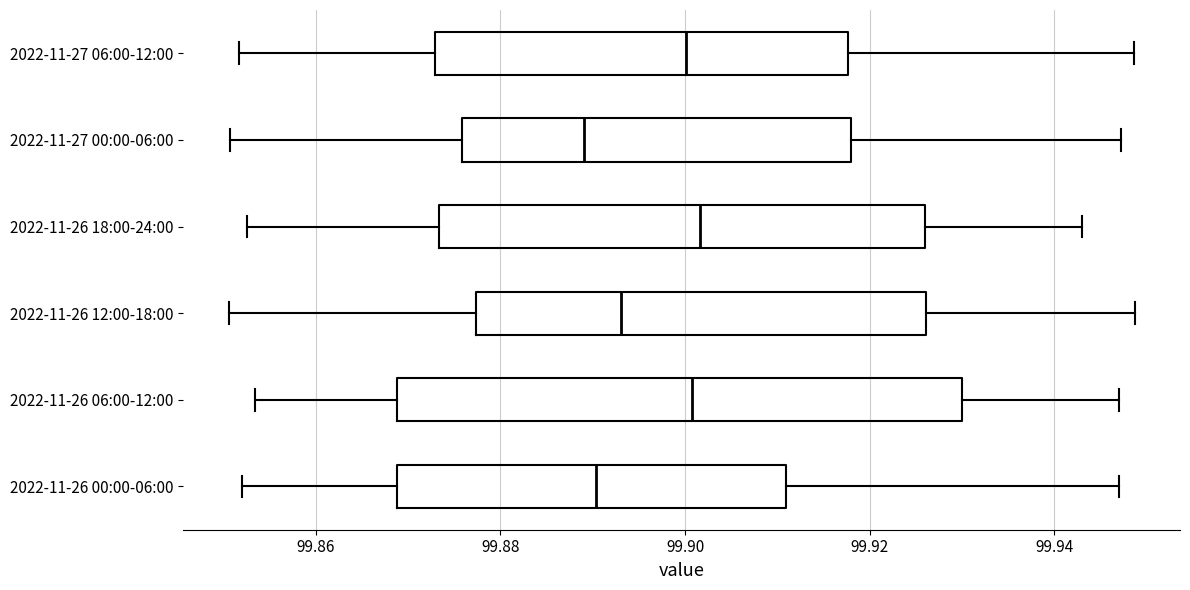

Reading bottom to top, transcribe this box plot: for each box, give where its median line is, the range the box spans, and where its two whiskers end, as read against the x-axis. The values are not printed on the chart, so give them approximately, as read against the axis.

2022-11-26 00:00-06:00: median 99.890, box 99.868 to 99.910, whiskers 99.852 to 99.946
2022-11-26 06:00-12:00: median 99.900, box 99.868 to 99.930, whiskers 99.854 to 99.946
2022-11-26 12:00-18:00: median 99.894, box 99.878 to 99.926, whiskers 99.850 to 99.948
2022-11-26 18:00-24:00: median 99.902, box 99.874 to 99.926, whiskers 99.852 to 99.942
2022-11-27 00:00-06:00: median 99.890, box 99.876 to 99.918, whiskers 99.850 to 99.948
2022-11-27 06:00-12:00: median 99.900, box 99.872 to 99.918, whiskers 99.852 to 99.948